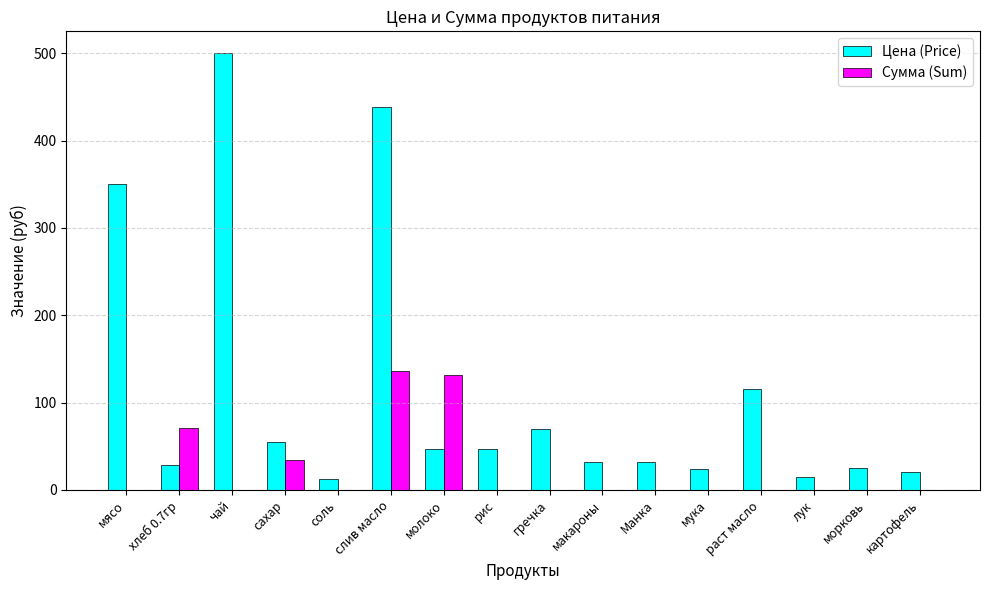

At which label is Цена (Price) closest to 256?

мясо